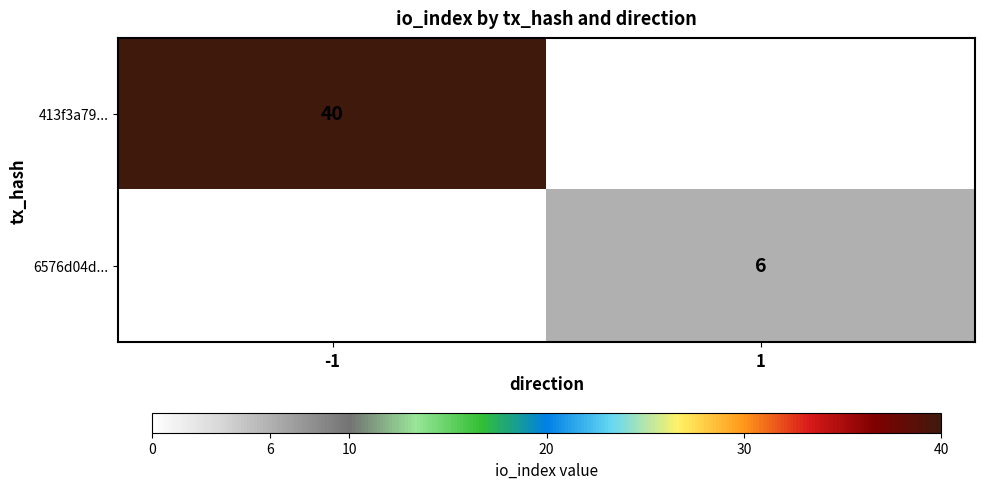

Between 1 and -1, which is larger?

-1